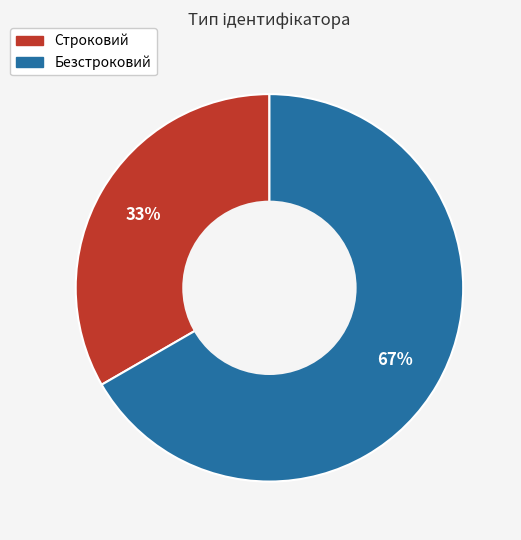

To the nearest percent, what is the combined percentage of Безстроковий and Строковий?

100%